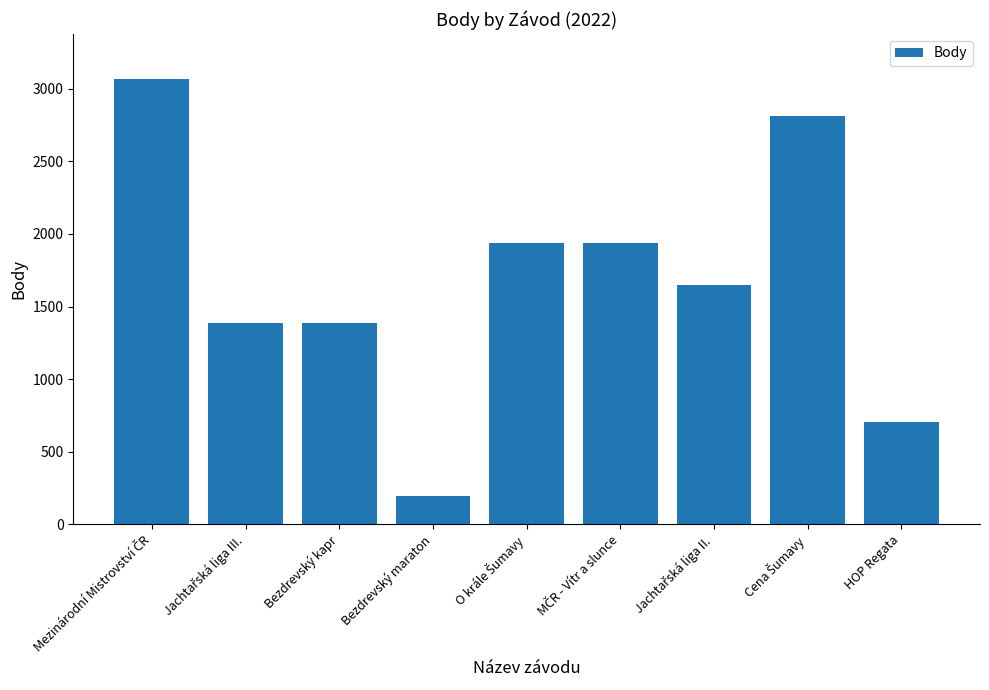

What is the label of the 3rd bar from the left?

Bezdrevský kapr